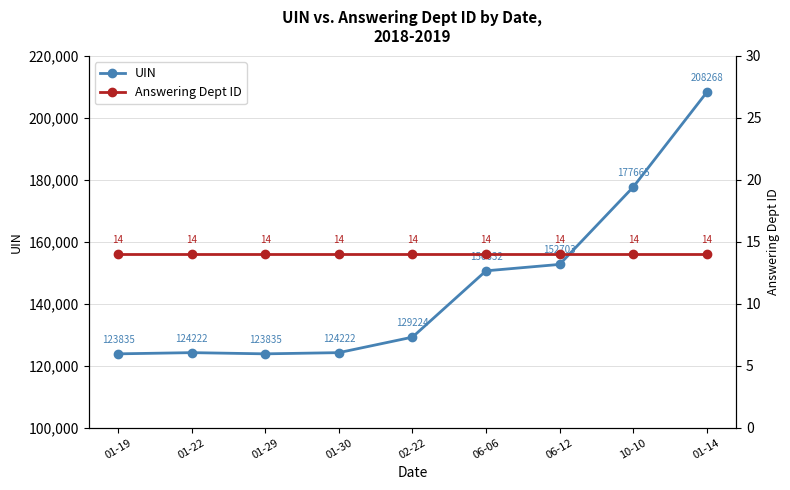

At how many categories does at least one series exceed 7575?

9